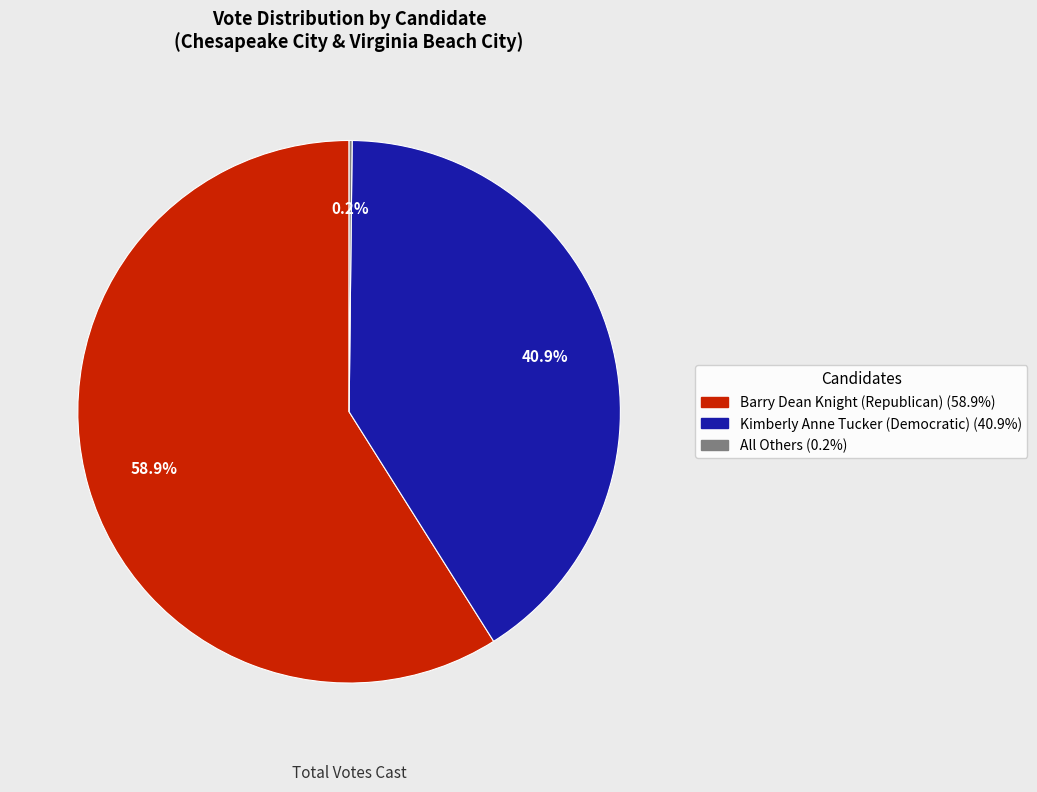

Does any single category account for the majority?

Yes